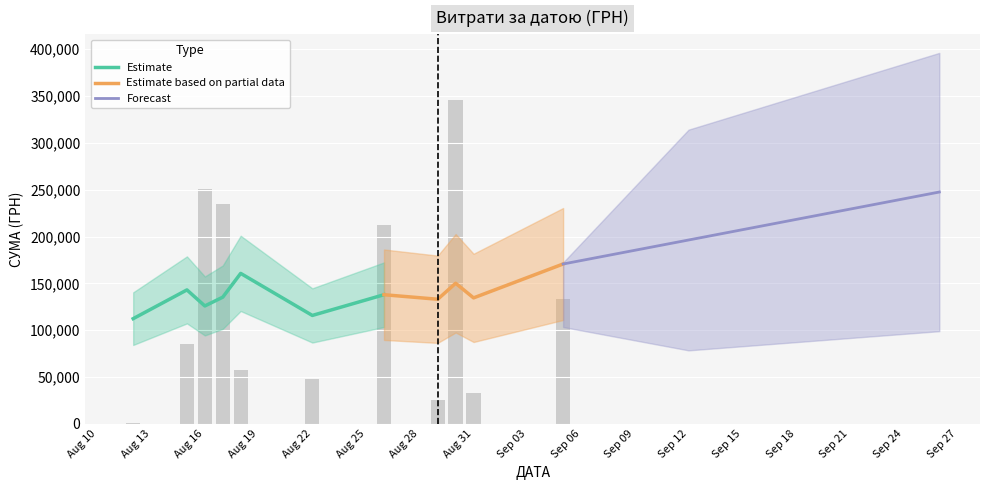

Rank the categories by value from highest to lowest.

28, 9, 36, 23, 22, 38, 3, 12, 27, 7, 24, 2, 4, 32, 1, 35, 37, 11, 18, 34, 16, 13, 10, 19, 20, 5, 30, 21, 25, 6, 17, 39, 8, 33, 15, 0, 14, 31, 29, 26